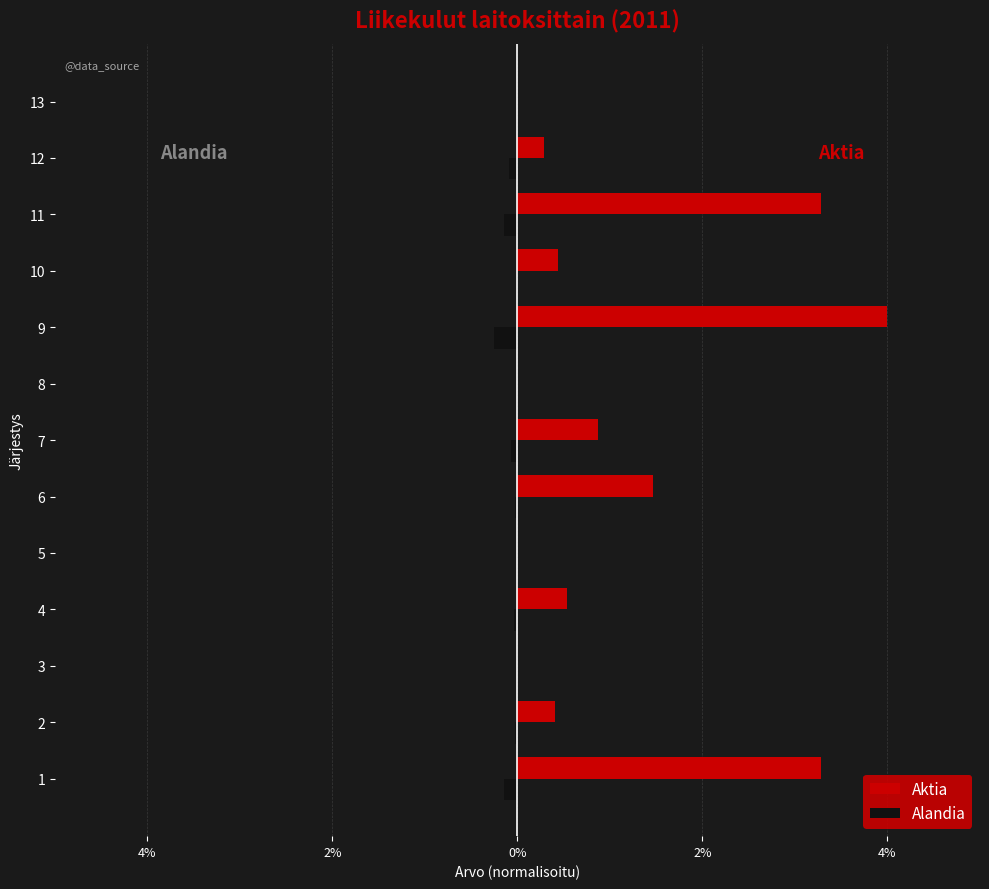

What are all the series names shown in the legend?

Aktia, Alandia